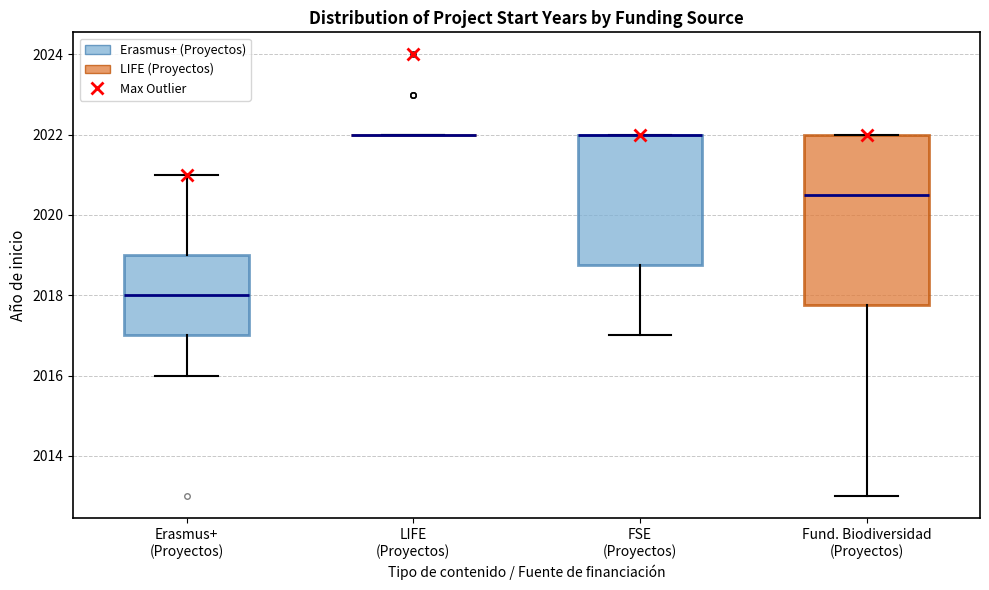

Reading left to right, read every box against the y-axis: the position of its median line, the range the box covers, and the ends of its whiskers. The values are not printed on the chart, so give them approximately, as read against the axis.

Erasmus+ (Proyectos): median 2018.0, box 2017.0 to 2019.0, whiskers 2016.0 to 2021.0
LIFE (Proyectos): box collapsed to a line at 2022.0, whiskers 2022.0 to 2022.0
FSE (Proyectos): median 2022.0 (drawn on the box's upper edge), box 2018.8 to 2022.0, whiskers 2017.0 to 2022.0
Fund. Biodiversidad (Proyectos): median 2020.6, box 2017.8 to 2022.0, whiskers 2013.0 to 2022.0